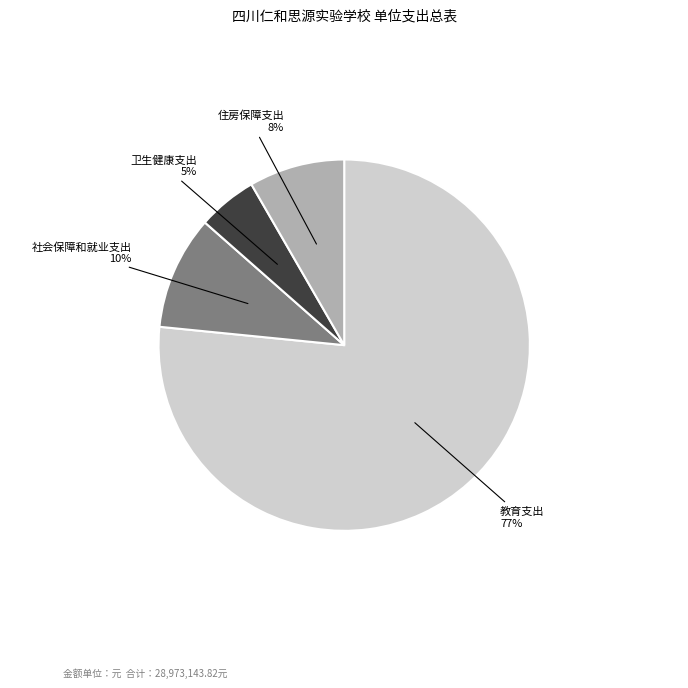

To the nearest percent, what percentage of the pie is 住房保障支出?

8%